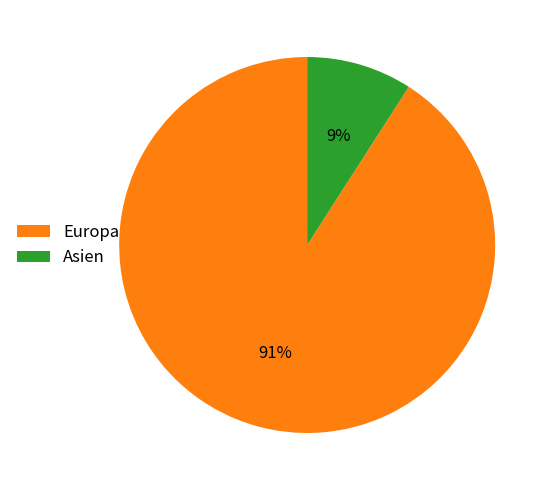

How many slices are in this pie chart?

2